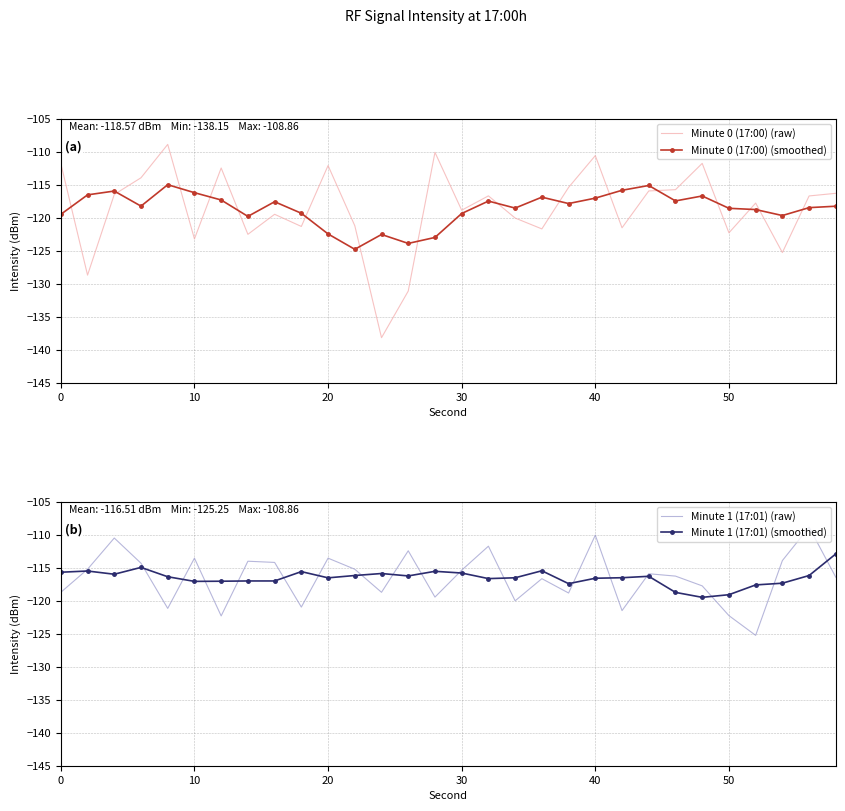

True or false: Minute 0 (17:00) (raw) has a value of -112.1 at 20.

True